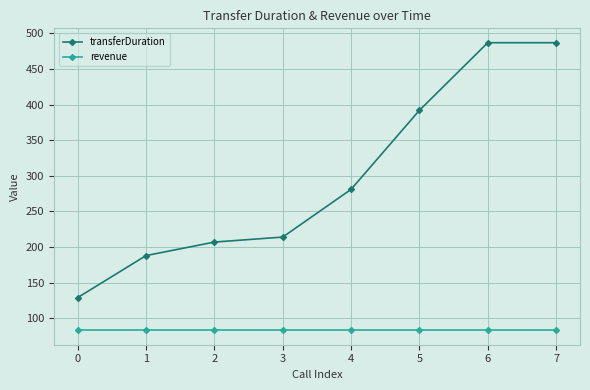

Count the number of categories in the chart.

8